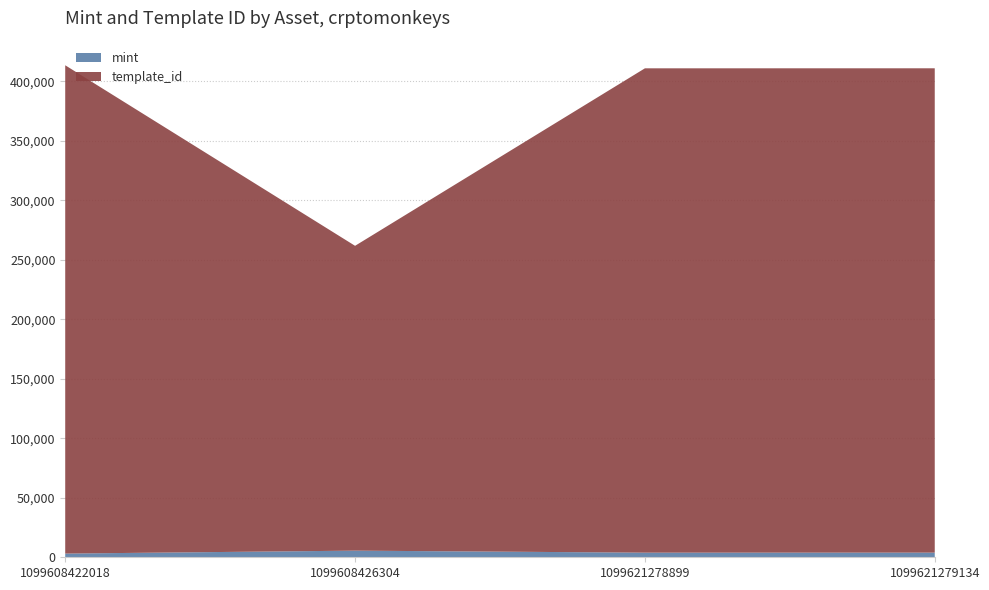

Reading left to right, list all the values displayed in this chart.

mint: 3113	5579	3886	3917
template_id: 410375	256179	407032	407032